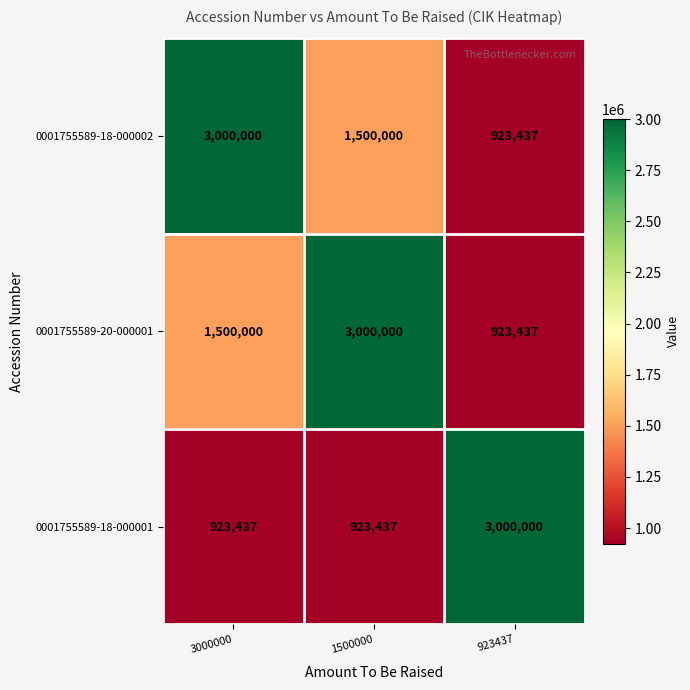

What is the sum of the 0001755589-20-000001 values at 3000000 and 1500000?

4500000